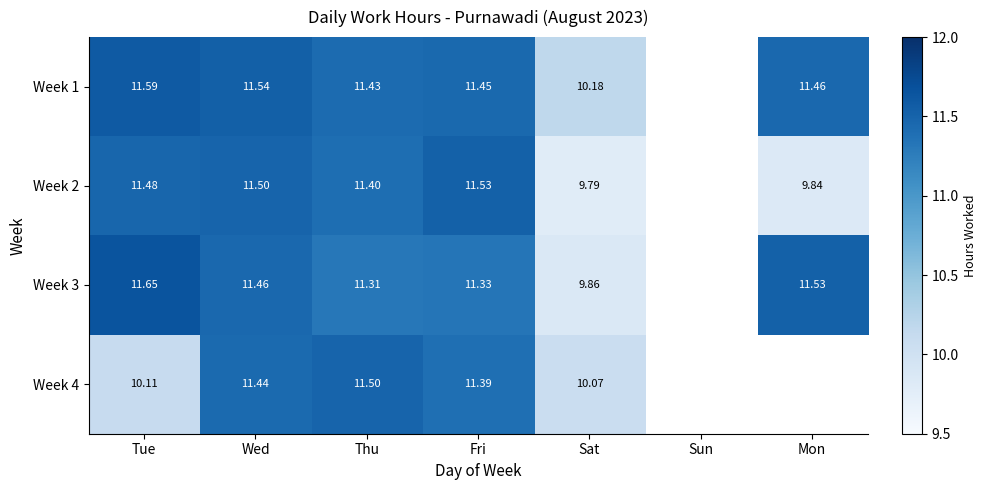

Is it true that Week 4 equals 11.5 at Thu?

True